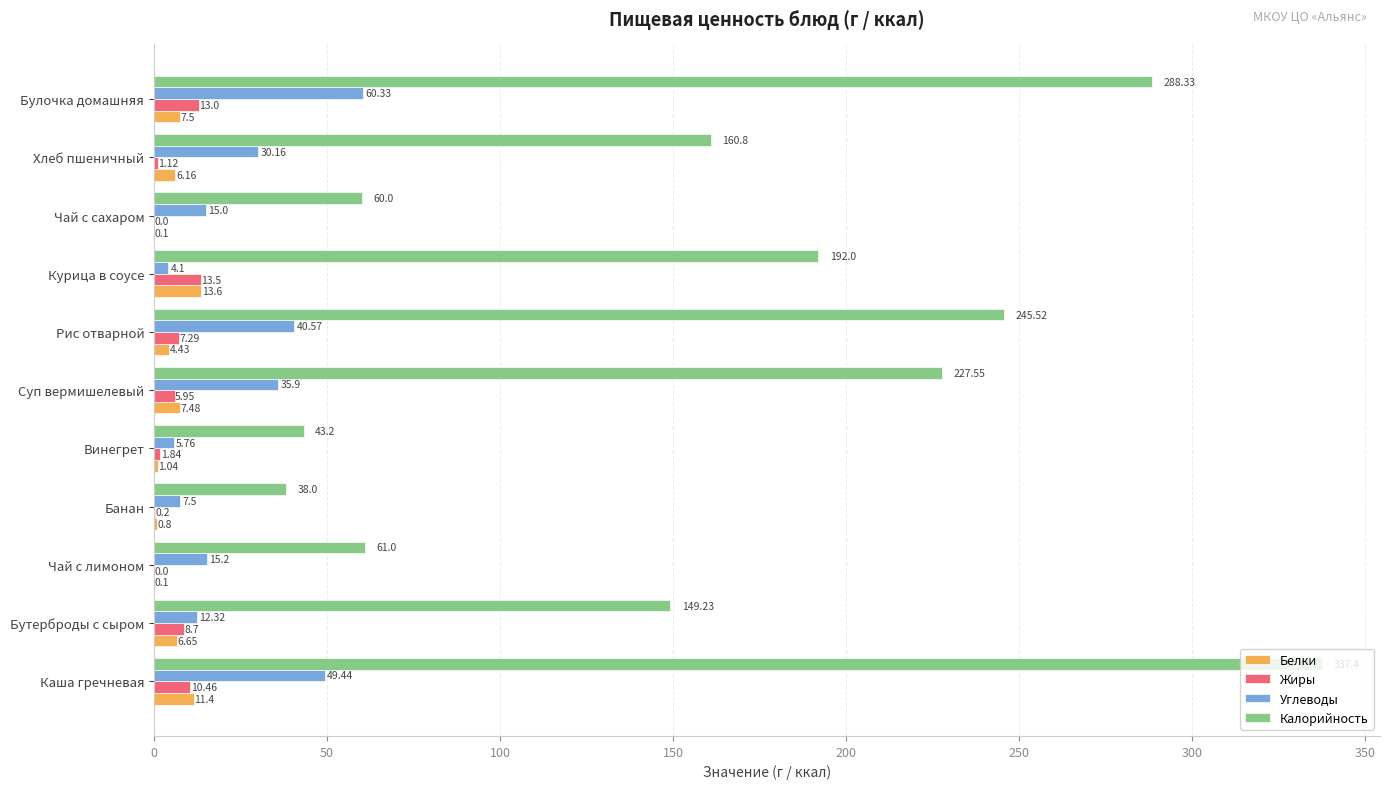

At which label does Жиры reach its peak?

Курица в соусе